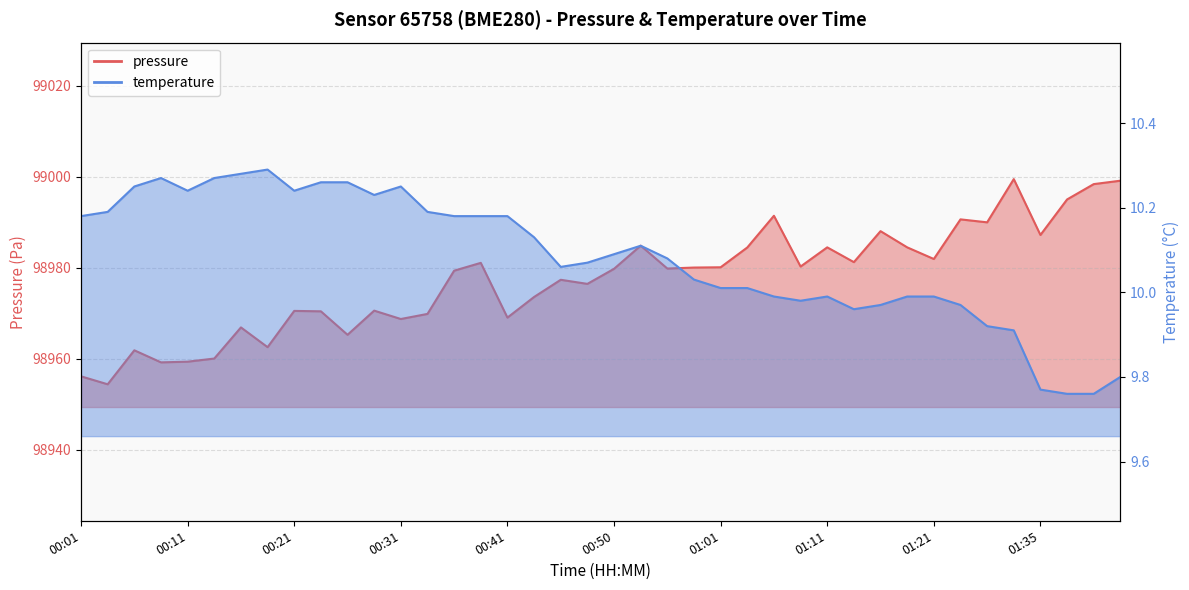

True or false: temperature has a value of 10.0 at 01:21.

True